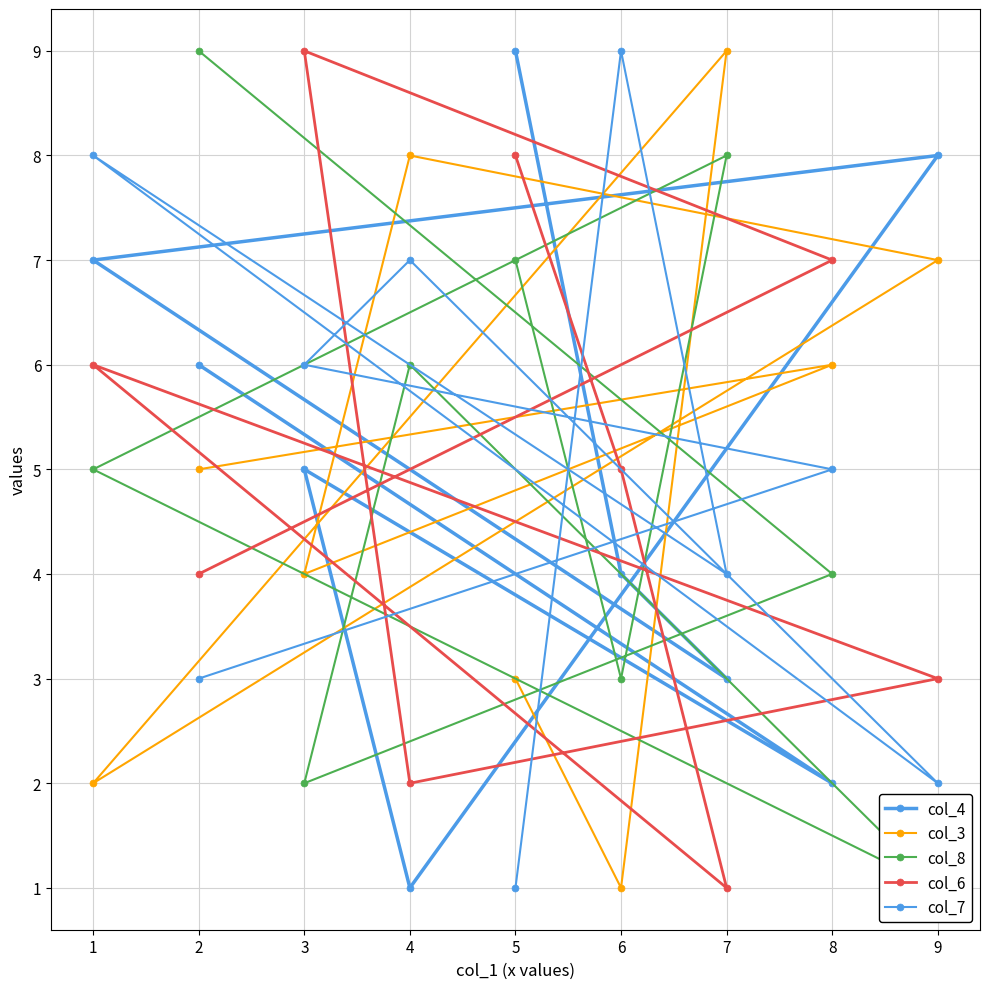

Is the value of col_7 at 1 greater than the value of col_3 at 2?

No